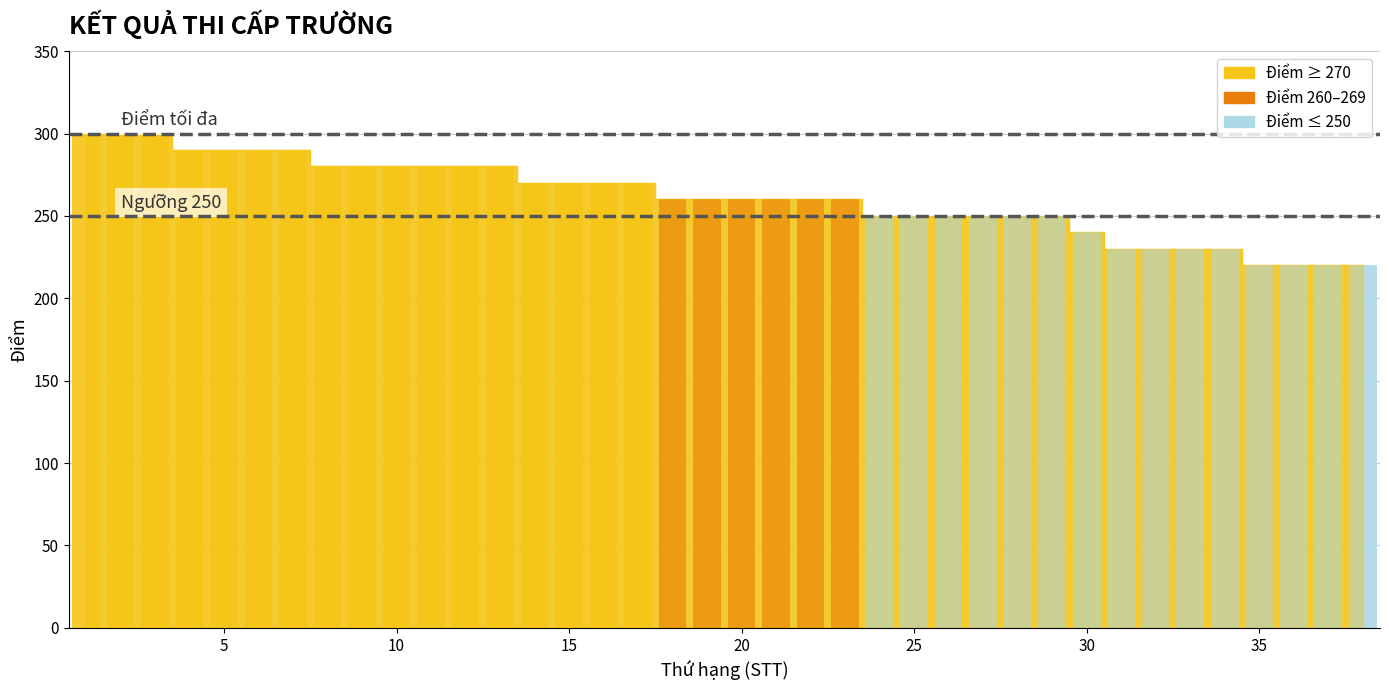

How many bars are there in total?

38